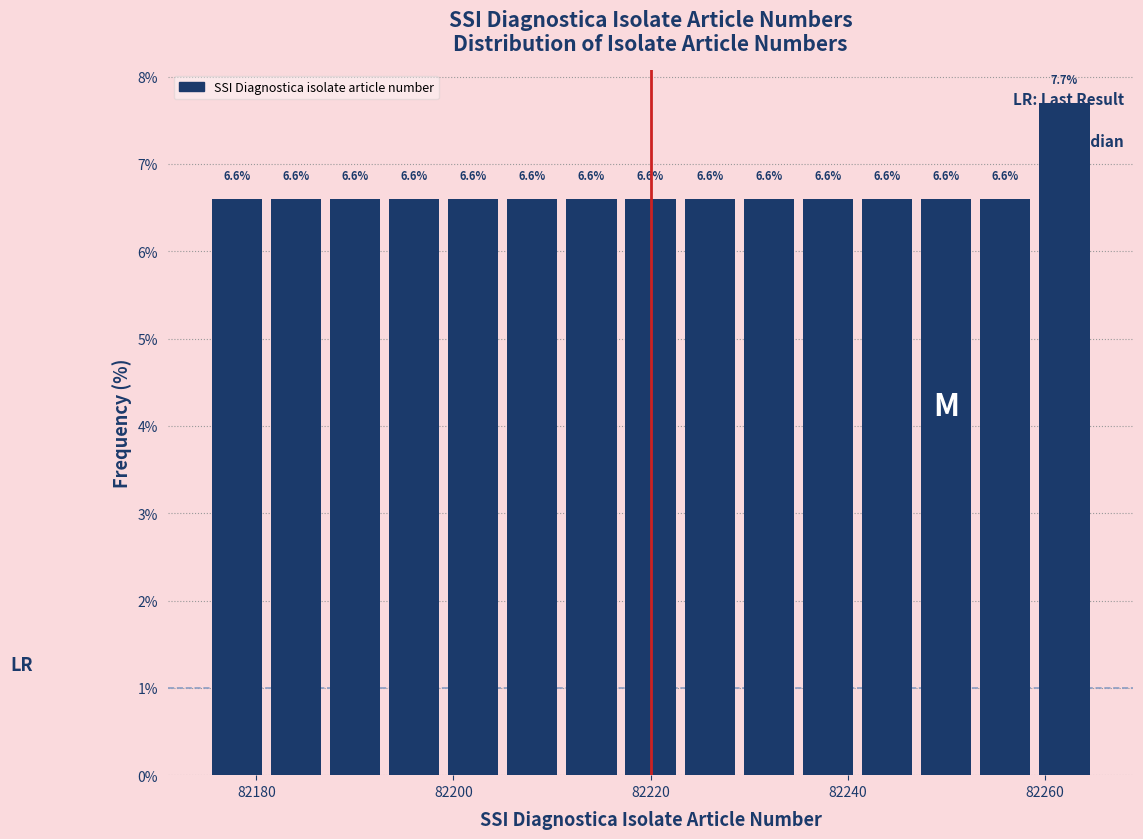

Read against the x-axis, roughly where is the centre of the tallest bar?

82262